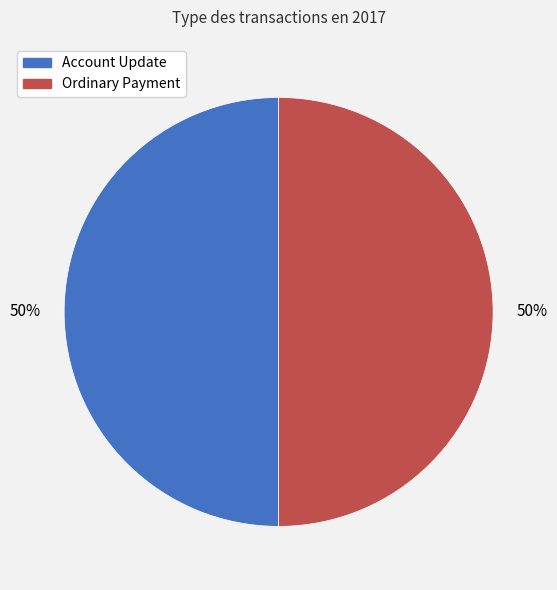

To the nearest percent, what portion does Ordinary Payment represent?

50%